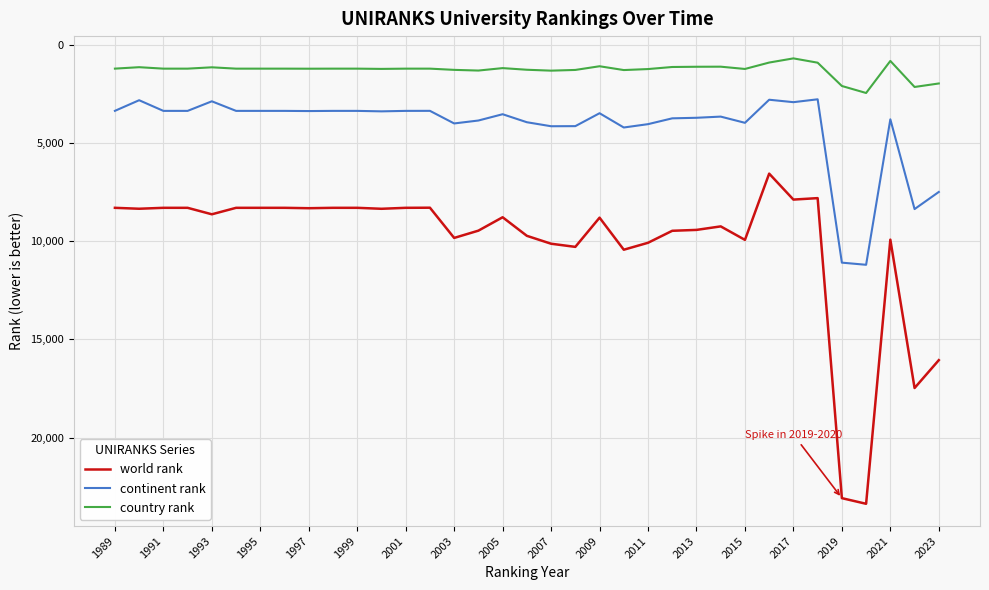

True or false: country rank and world rank cross at least once.

False